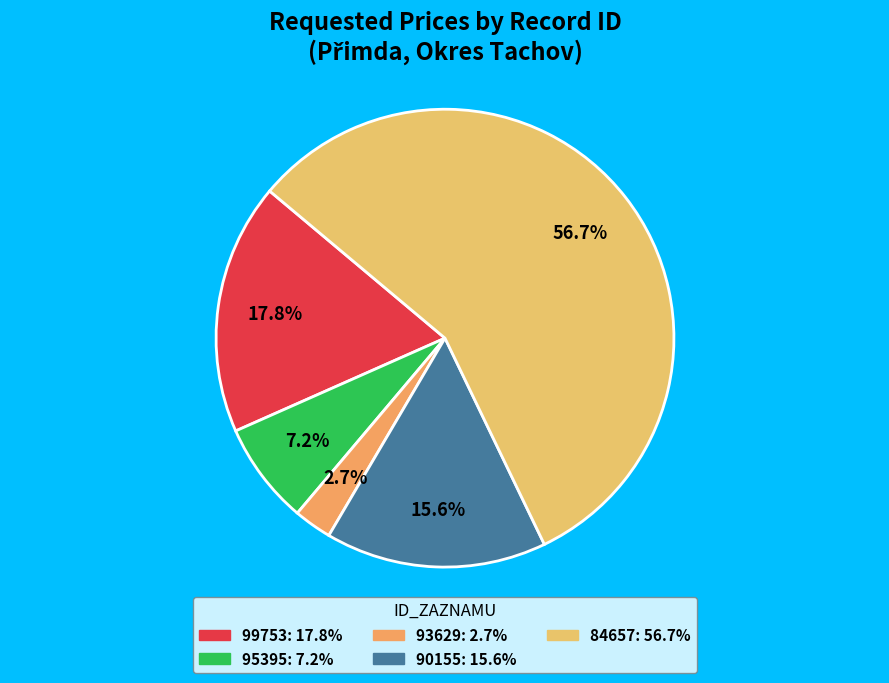

To the nearest percent, what is the difference between the 99753 and 93629 slice percentages?

15%